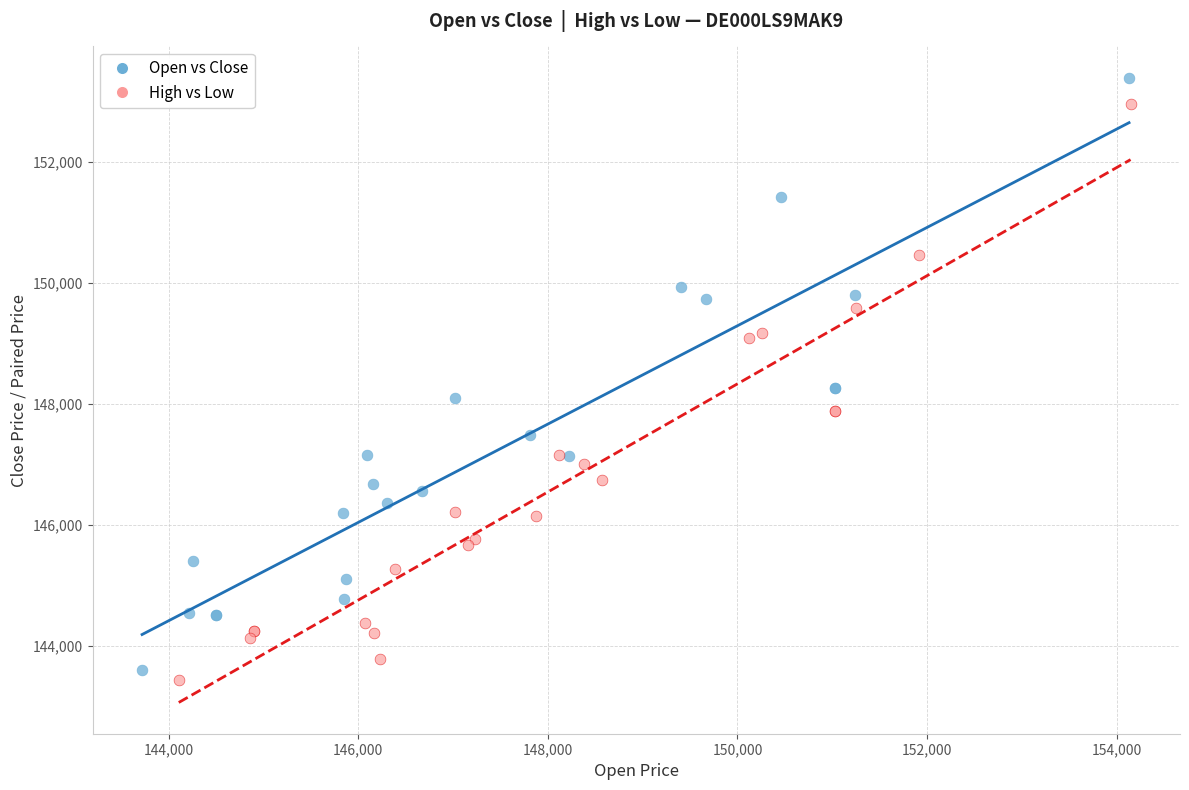

Which series has the widest spread of Y values?

Open vs Close